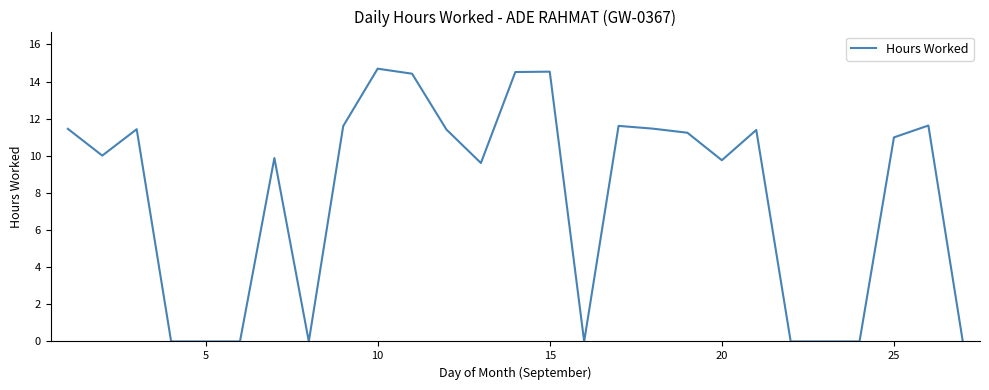

What is the difference between the maximum and second lowest values?

14.7